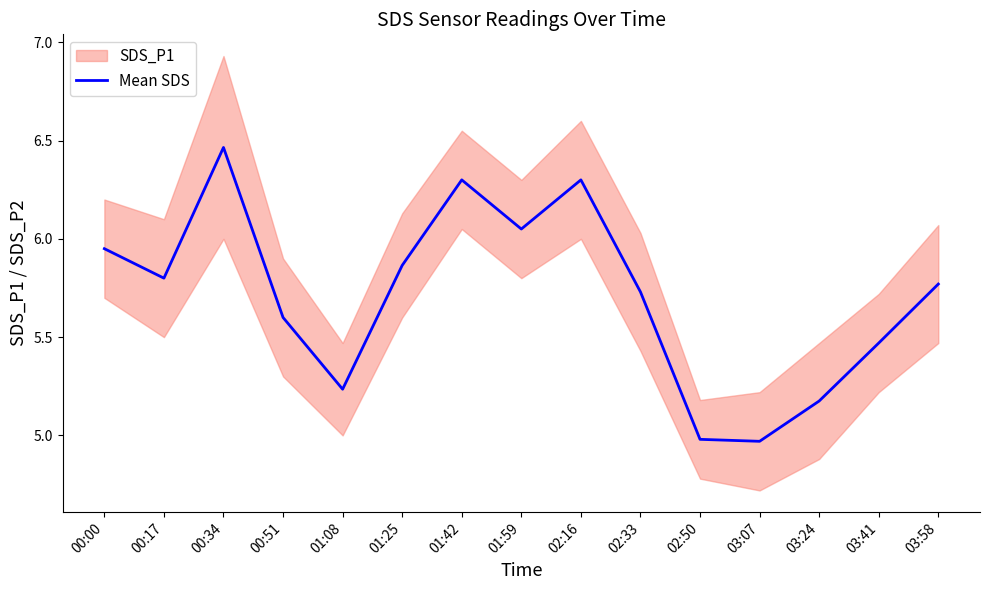

Which label corresponds to the smallest value in the chart?

03:07